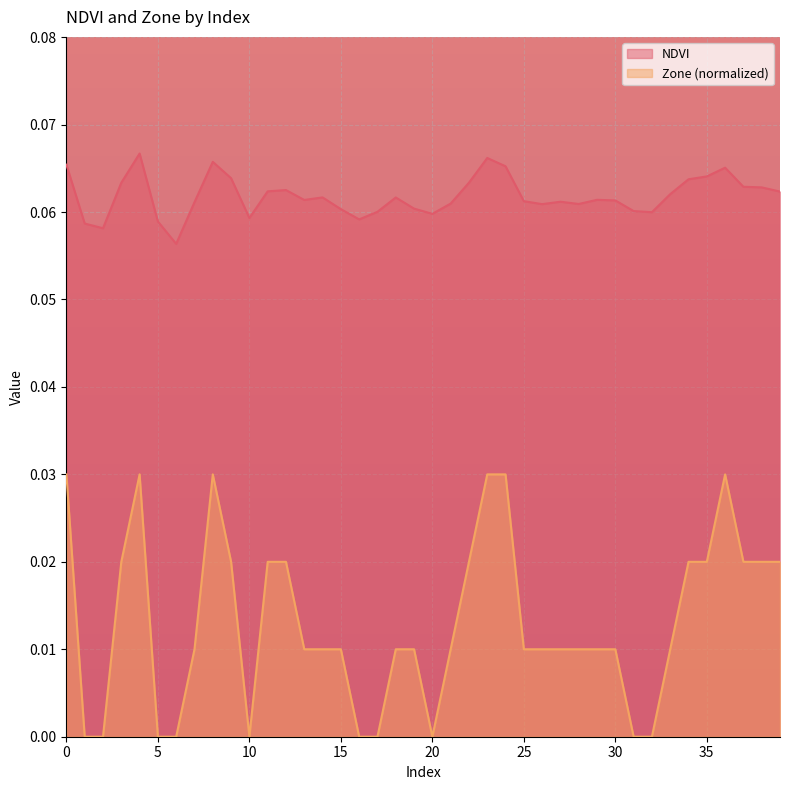

The value of Zone at 12 is 0.0. True or false?

True